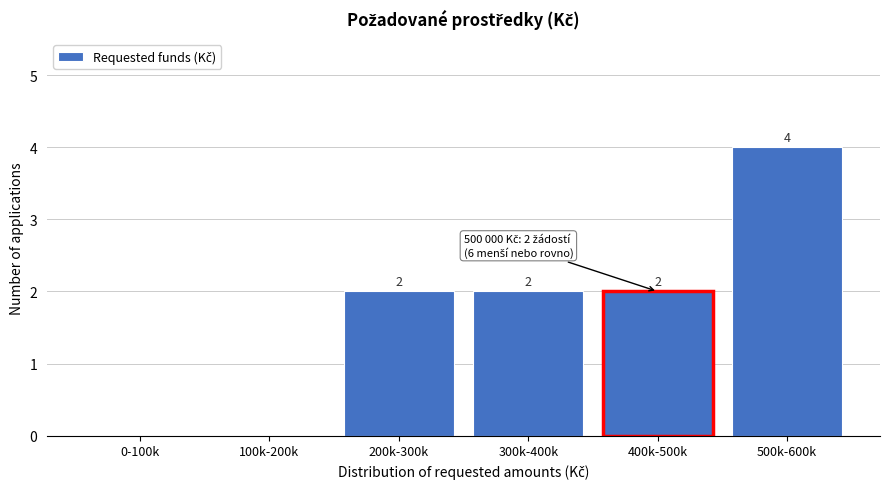

Reading left to right, extract all data points from this chart.

0-100k=0	100k-200k=0	200k-300k=2	300k-400k=2	400k-500k=2	500k-600k=4